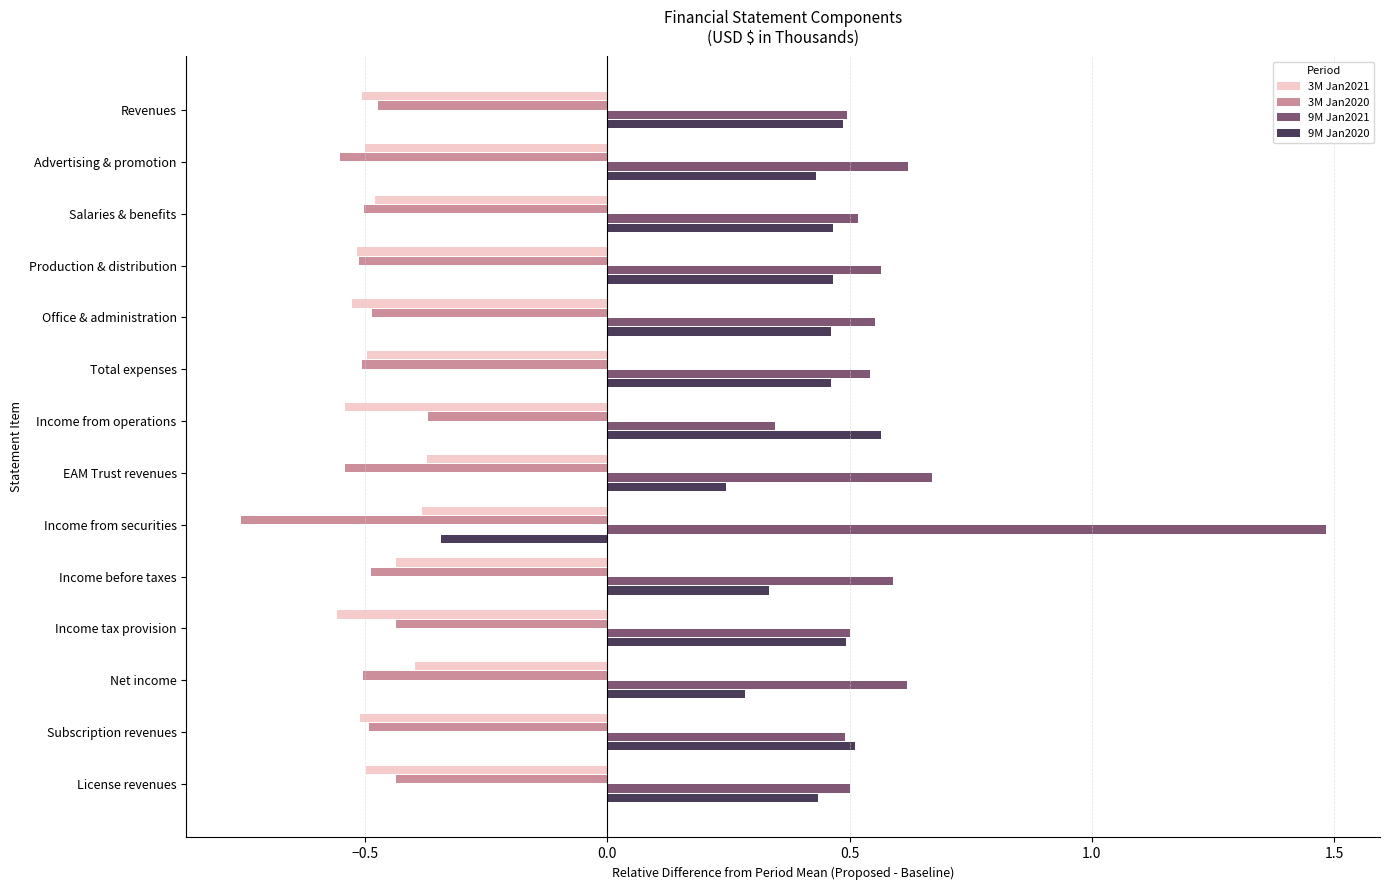

Count the 9M Jan2020 values in the range 0 to 1.

13